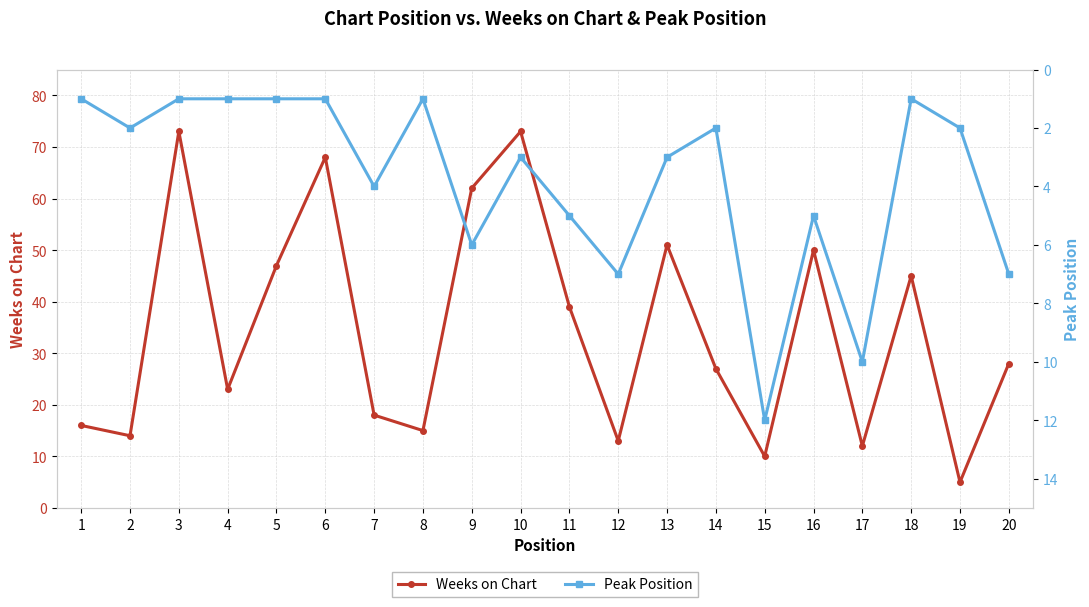

Which series changed the most between 3 and 7?

Weeks on Chart